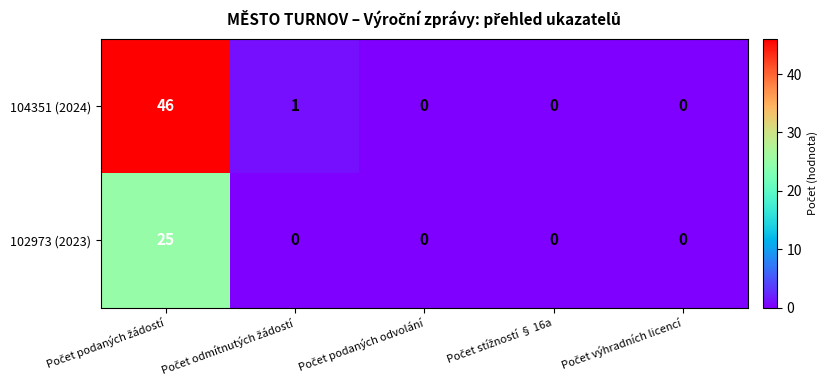

At how many categories does at least one series exceed 17?

1